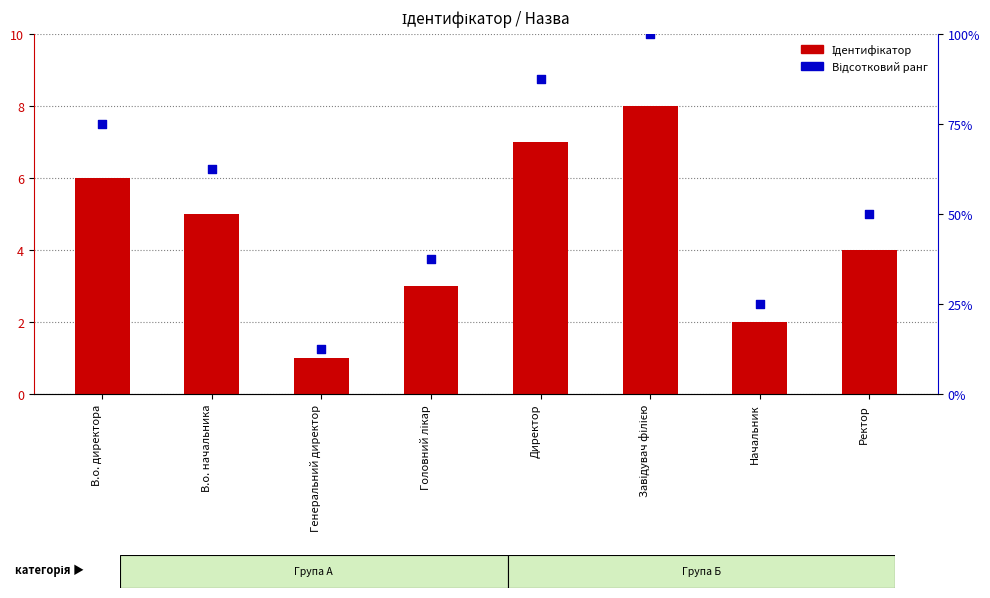

Which series has the largest total across all categories?

Відсотковий ранг